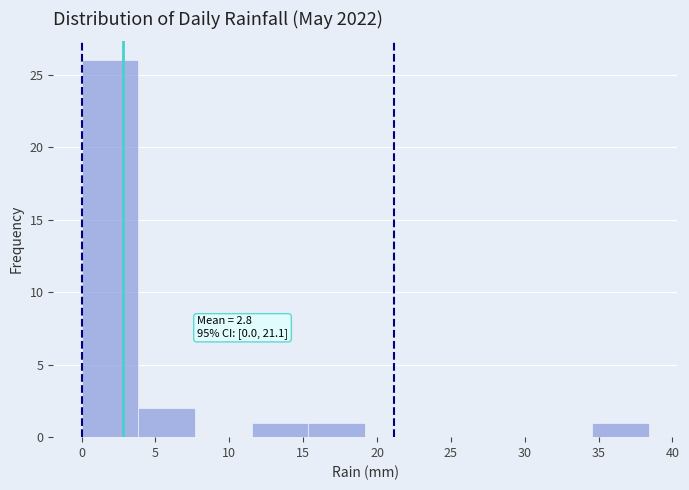

Which range on the x-axis has the tallest bar?

0.0 to 4.0